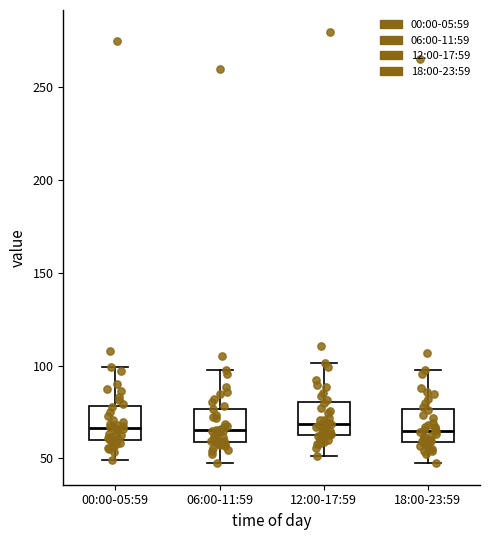

Reading left to right, transcribe this box plot: for each box, give where its median line is, the range the box spans, and where its two whiskers end, as read against the y-axis. The values are not printed on the chart, so give them approximately, as read against the axis.

00:00-05:59: median 65, box 60 to 80, whiskers 50 to 100
06:00-11:59: median 65, box 60 to 75, whiskers 50 to 100
12:00-17:59: median 70, box 60 to 80, whiskers 50 to 100
18:00-23:59: median 65, box 60 to 75, whiskers 45 to 95